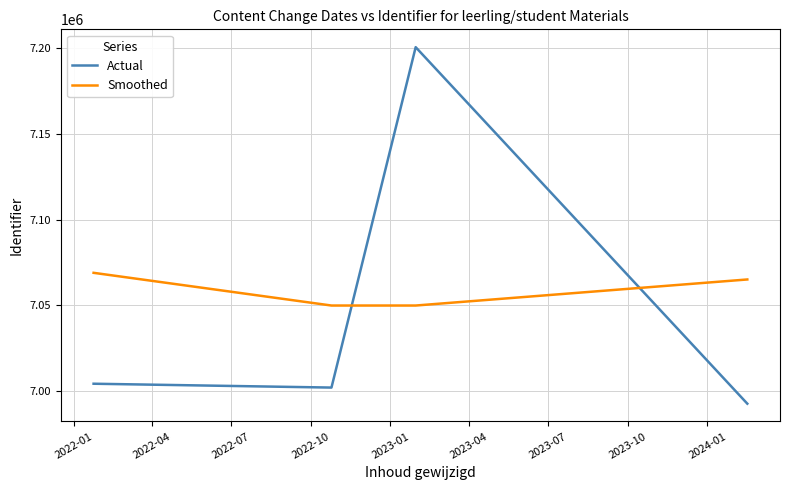

Count the number of data series in this chart.

2